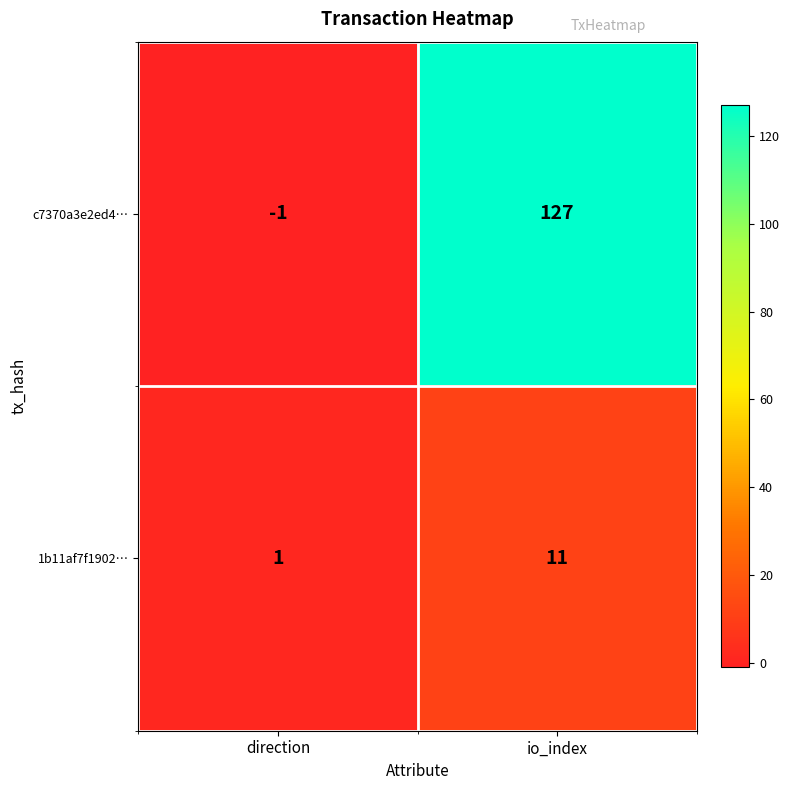

Which category has the highest value across all series?

io_index